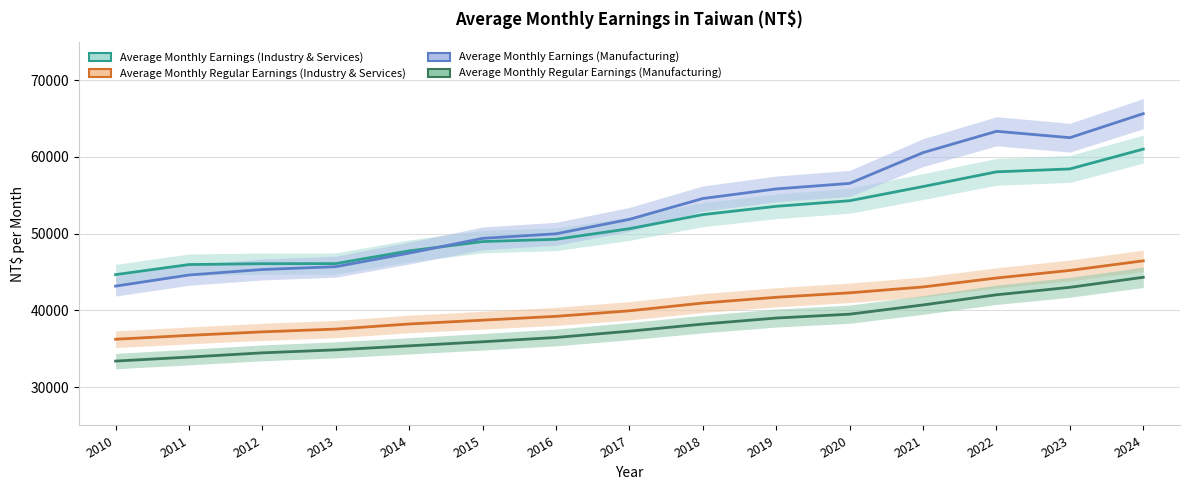

Reading right to left, what are all the values shown in this chart?

Average Monthly Earnings (Industry & Services): 2024=61002	2023=58420	2022=58042	2021=56127	2020=54278	2019=53551	2018=52468	2017=50634	2016=49257	2015=48956	2014=47744	2013=46087	2012=46075	2011=45963	2010=44647
Average Monthly Regular Earnings (Industry & Services): 2024=46450	2023=45197	2022=44210	2021=43045	2020=42281	2019=41700	2018=40949	2017=39937	2016=39217	2015=38717	2014=38220	2013=37557	2012=37195	2011=36737	2010=36234
Average Monthly Earnings (Manufacturing): 2024=65622	2023=62492	2022=63324	2021=60545	2020=56538	2019=55816	2018=54567	2017=51853	2016=49969	2015=49374	2014=47455	2013=45685	2012=45318	2011=44603	2010=43152
Average Monthly Regular Earnings (Manufacturing): 2024=44306	2023=42995	2022=42024	2021=40700	2020=39498	2019=38994	2018=38208	2017=37282	2016=36464	2015=35903	2014=35374	2013=34850	2012=34461	2011=33907	2010=33389